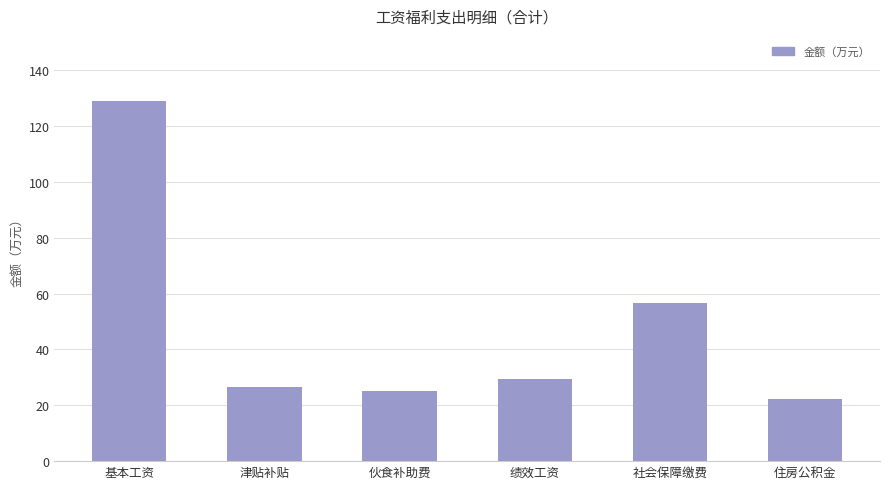

Rank the categories by value from lowest to highest.

住房公积金, 伙食补助费, 津贴补贴, 绩效工资, 社会保障缴费, 基本工资